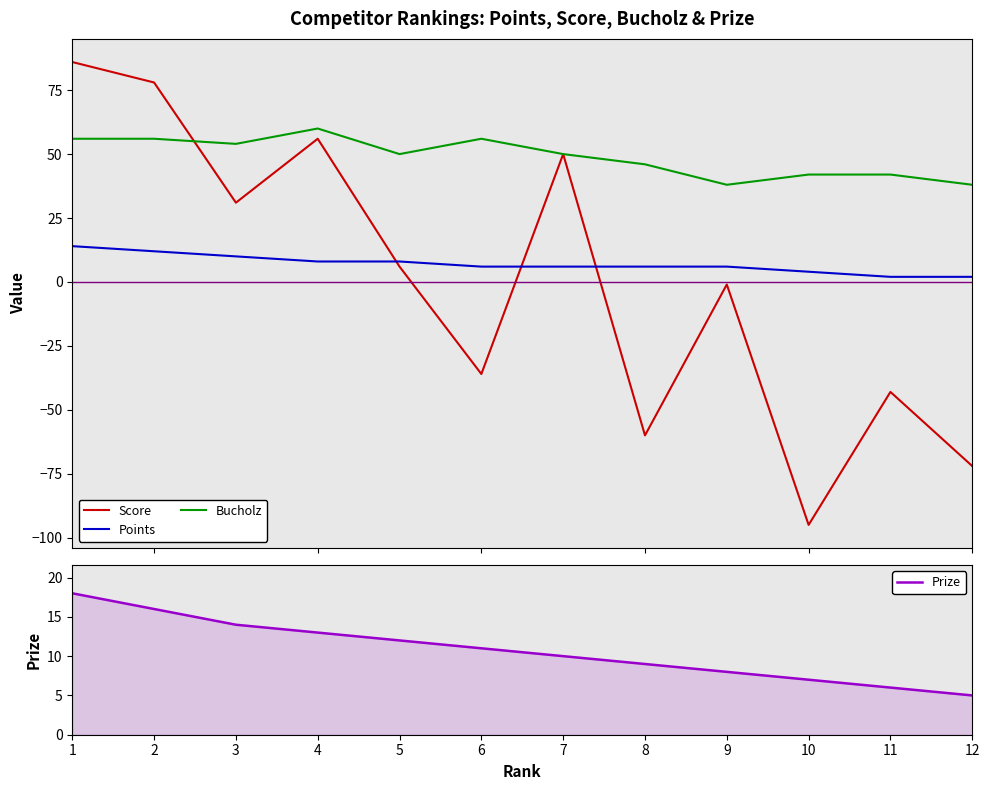

Reading left to right, transcribe all the data shown in this chart.

Score: 86	78	31	56	6	-36	50	-60	-1	-95	-43	-72
Points: 14	12	10	8	8	6	6	6	6	4	2	2
Bucholz: 56	56	54	60	50	56	50	46	38	42	42	38
Prize: 18	16	14	13	12	11	10	9	8	7	6	5